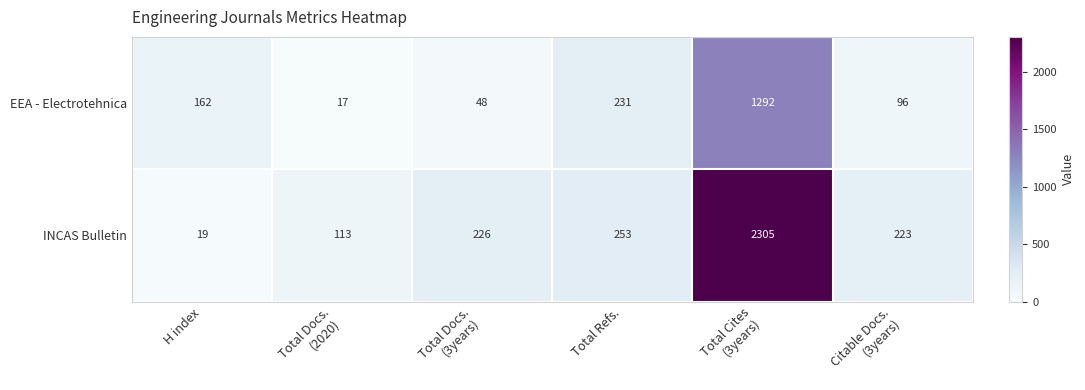

What is the total value across all series at Total Refs.?

484